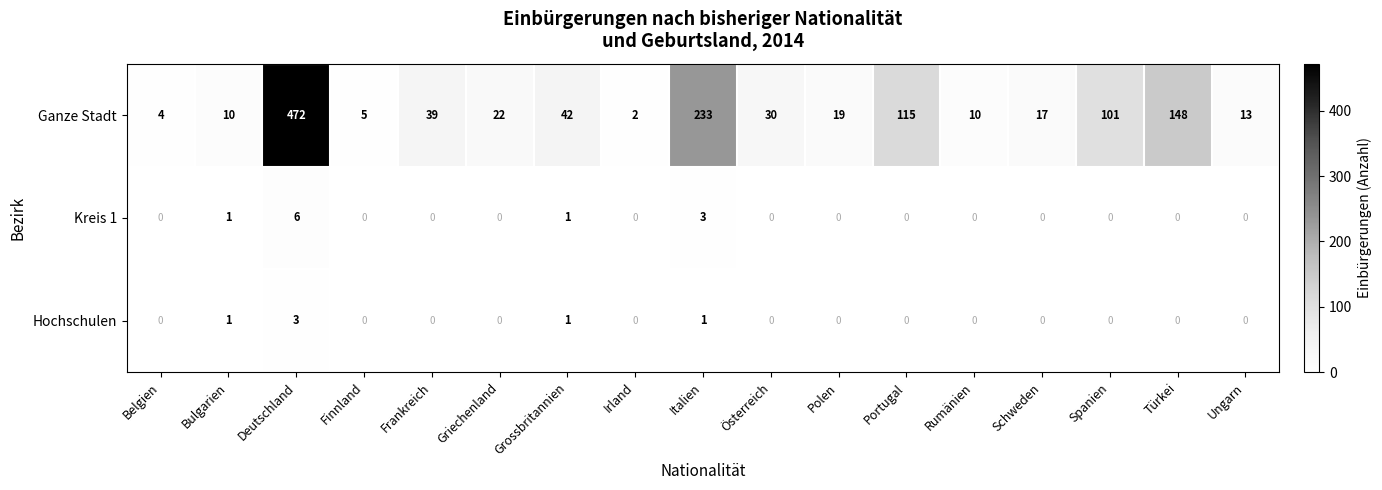

How many data points in Hochschulen are above 0?

4